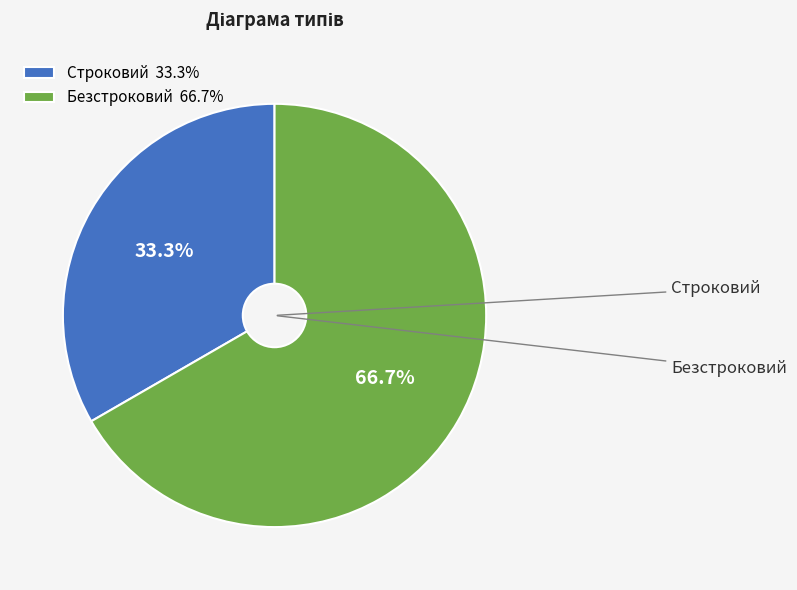

Count the number of slices in the pie.

2